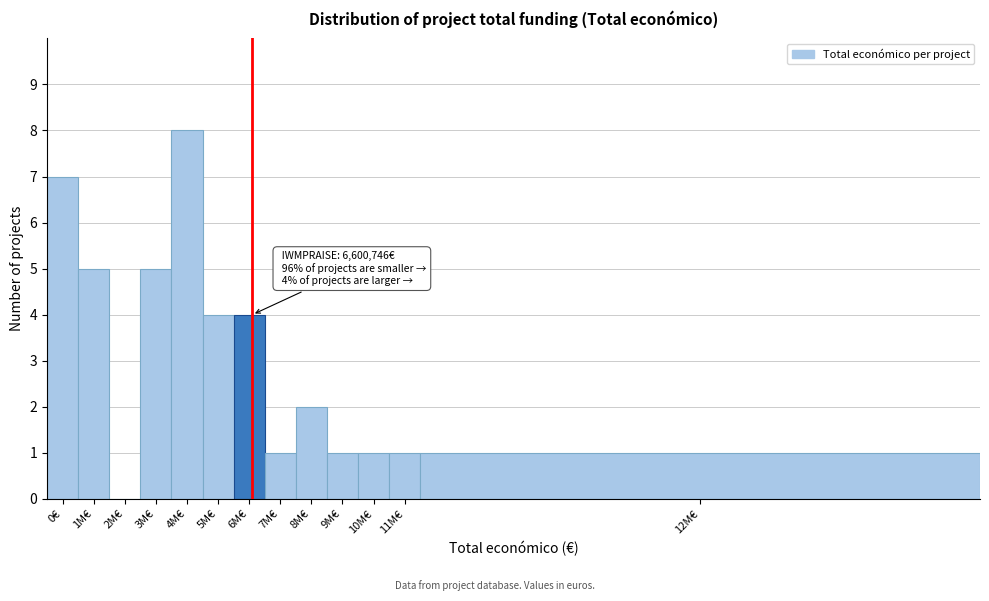

Reading right to left, what are all the values shown in this chart?

12M€=1	11M€=1	10M€=1	9M€=1	8M€=2	7M€=1	6M€=4	5M€=4	4M€=8	3M€=5	2M€=0	1M€=5	0€=7